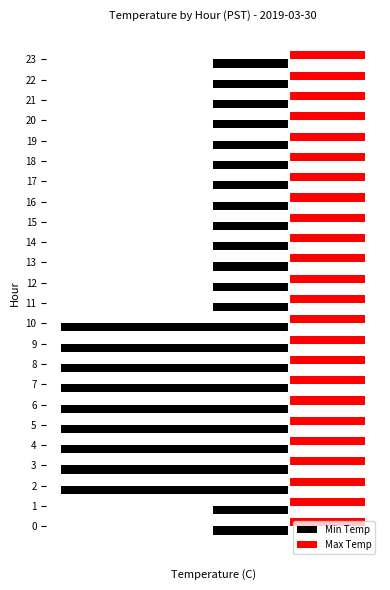

Rank the series at 2 from lowest to highest value.

Min Temp, Max Temp